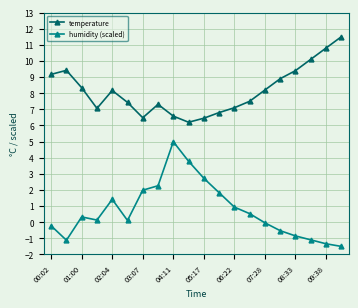

At how many categories does at least one series exceed 4?

20